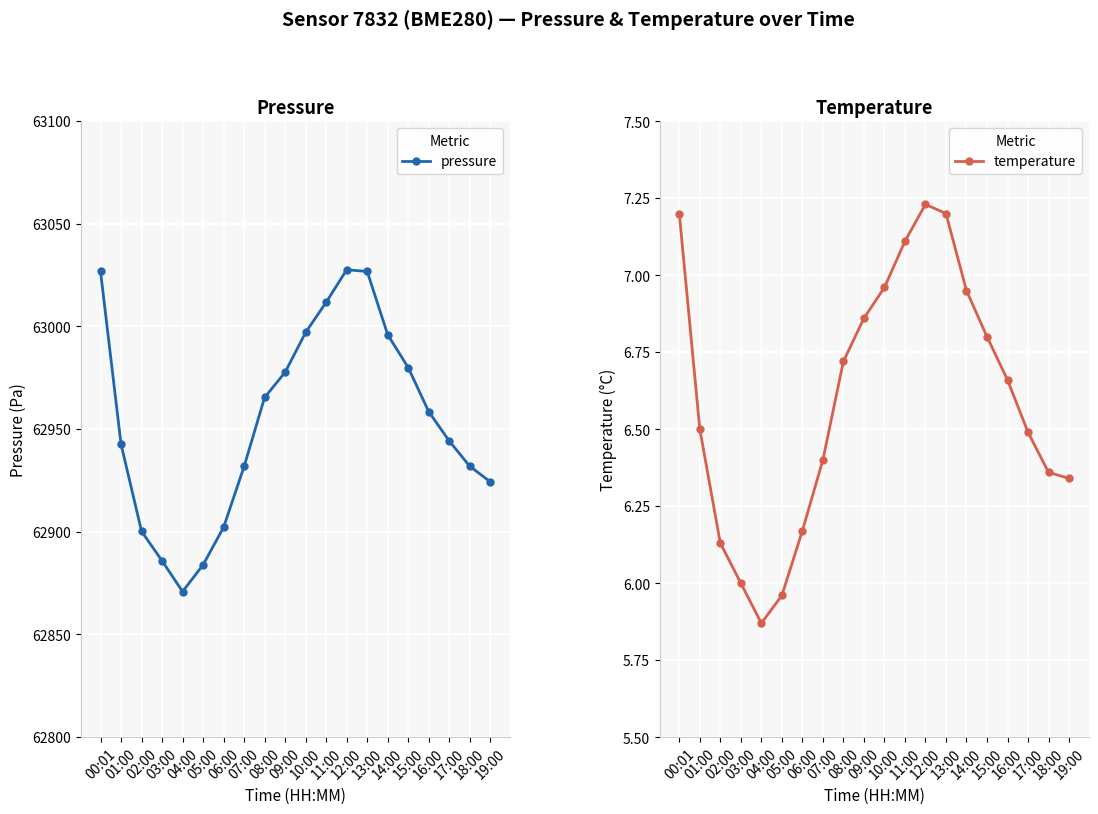

Where is pressure nearest to the value 62949?

17:00